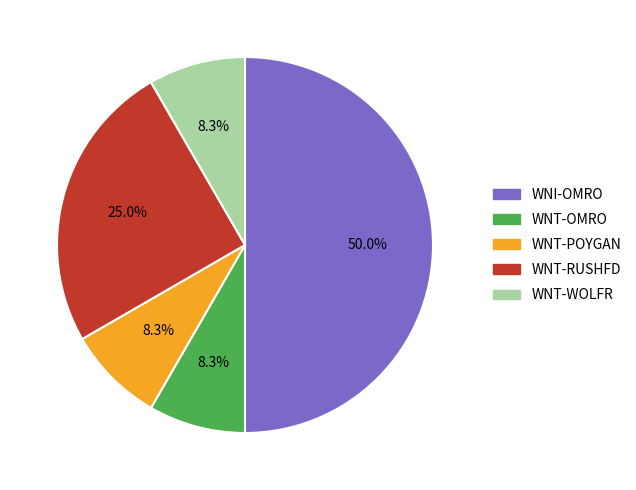

How much of the chart is everything except WNT-OMRO?

91.7%